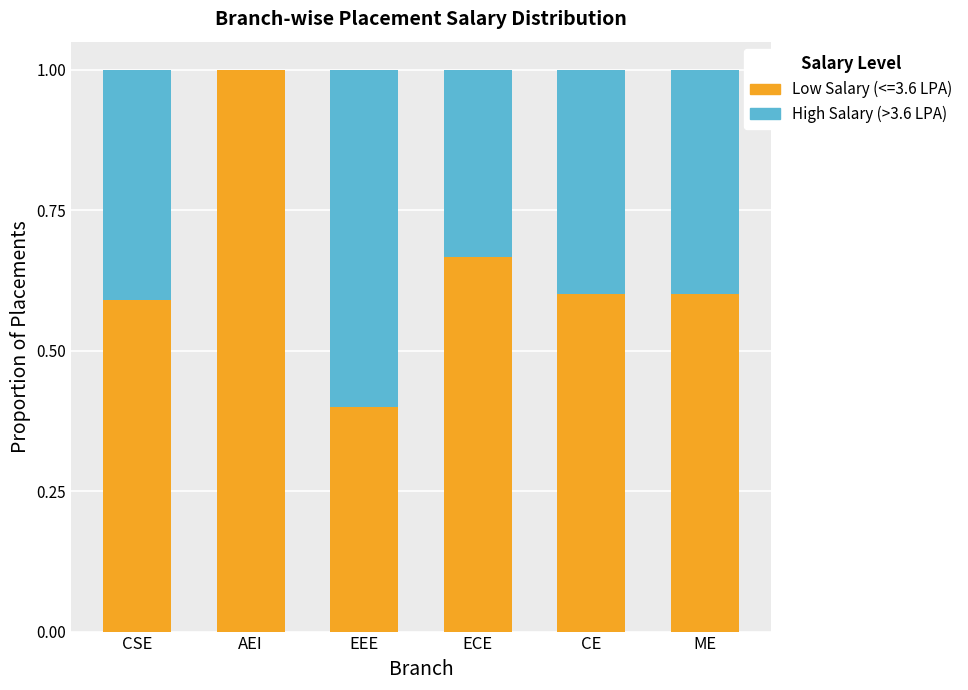

Are the bars horizontal?

No